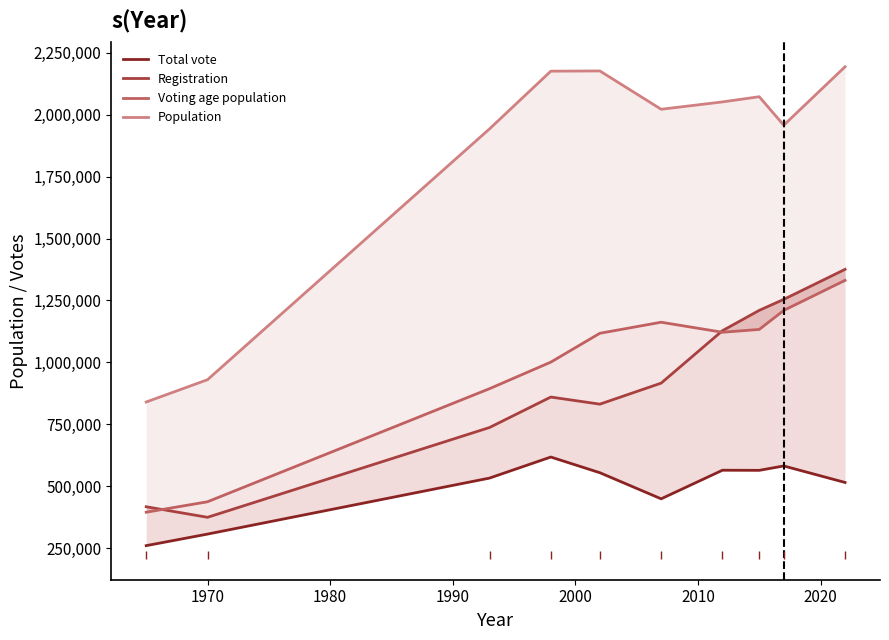

Which series has the largest total across all categories?

Population